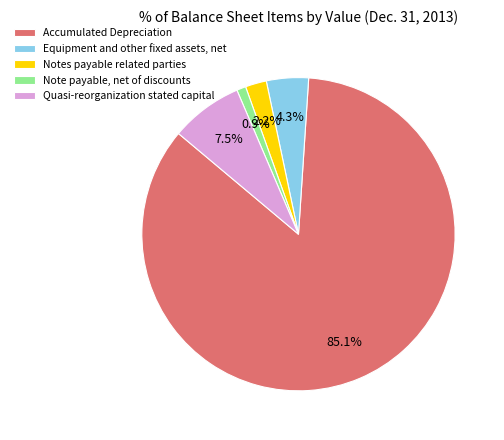

To the nearest percent, what percentage of the pie is Note payable, net of discounts?

1%